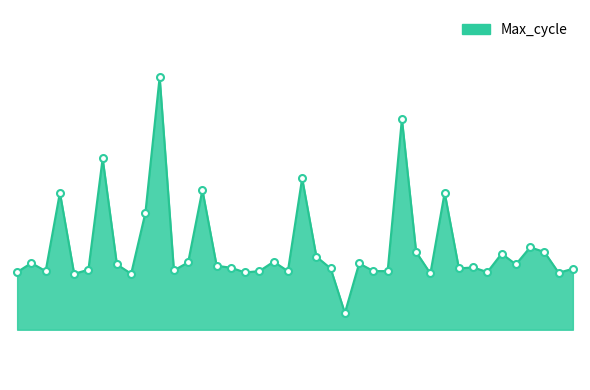

Does the chart display data point markers on the line(s)?

No